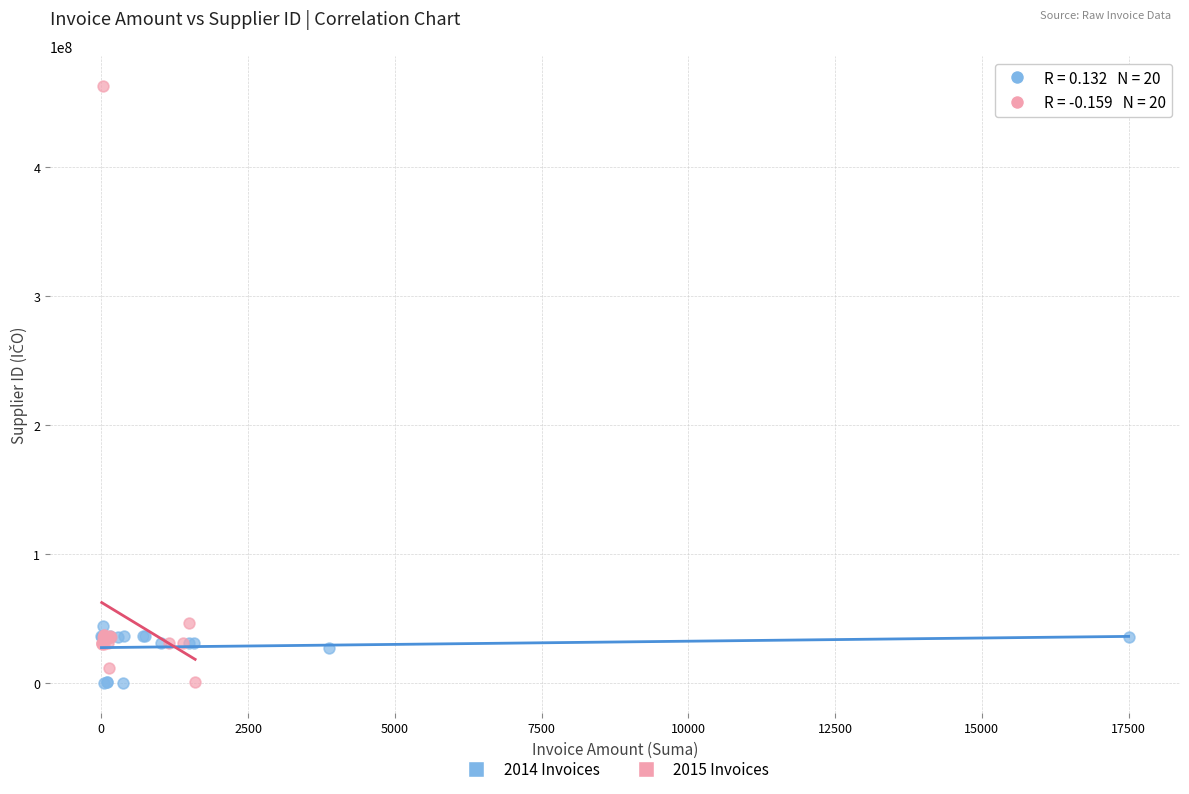

Which series contains the highest Y value?

2015 Invoices